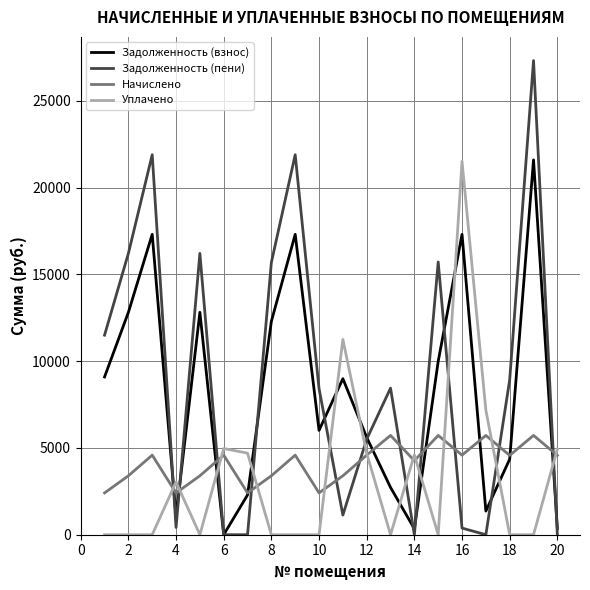

After their last crossing, which series has the higher values: Задолженность (пени) or Уплачено?

Уплачено